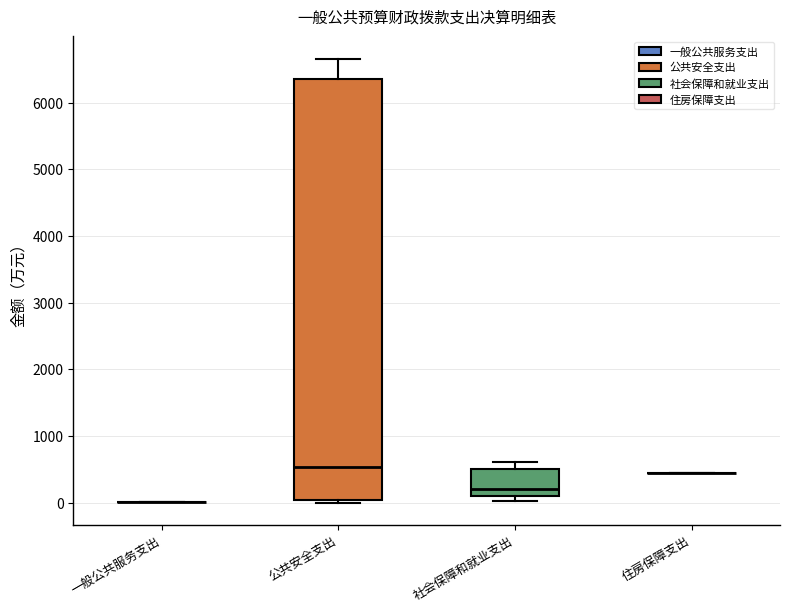

Reading left to right, read every box against the y-axis: the position of its median line, the range the box covers, and the ends of its whiskers. The values are not printed on the chart, so give them approximately, as read against the axis.

一般公共服务支出: box collapsed to a line at 0, whiskers 0 to 0
公共安全支出: median 500, box 0 to 6400, whiskers 0 (just below the box's lower edge) to 6700
社会保障和就业支出: median 200, box 100 to 500, whiskers 0 to 600
住房保障支出: box collapsed to a line at 400, whiskers 400 to 400